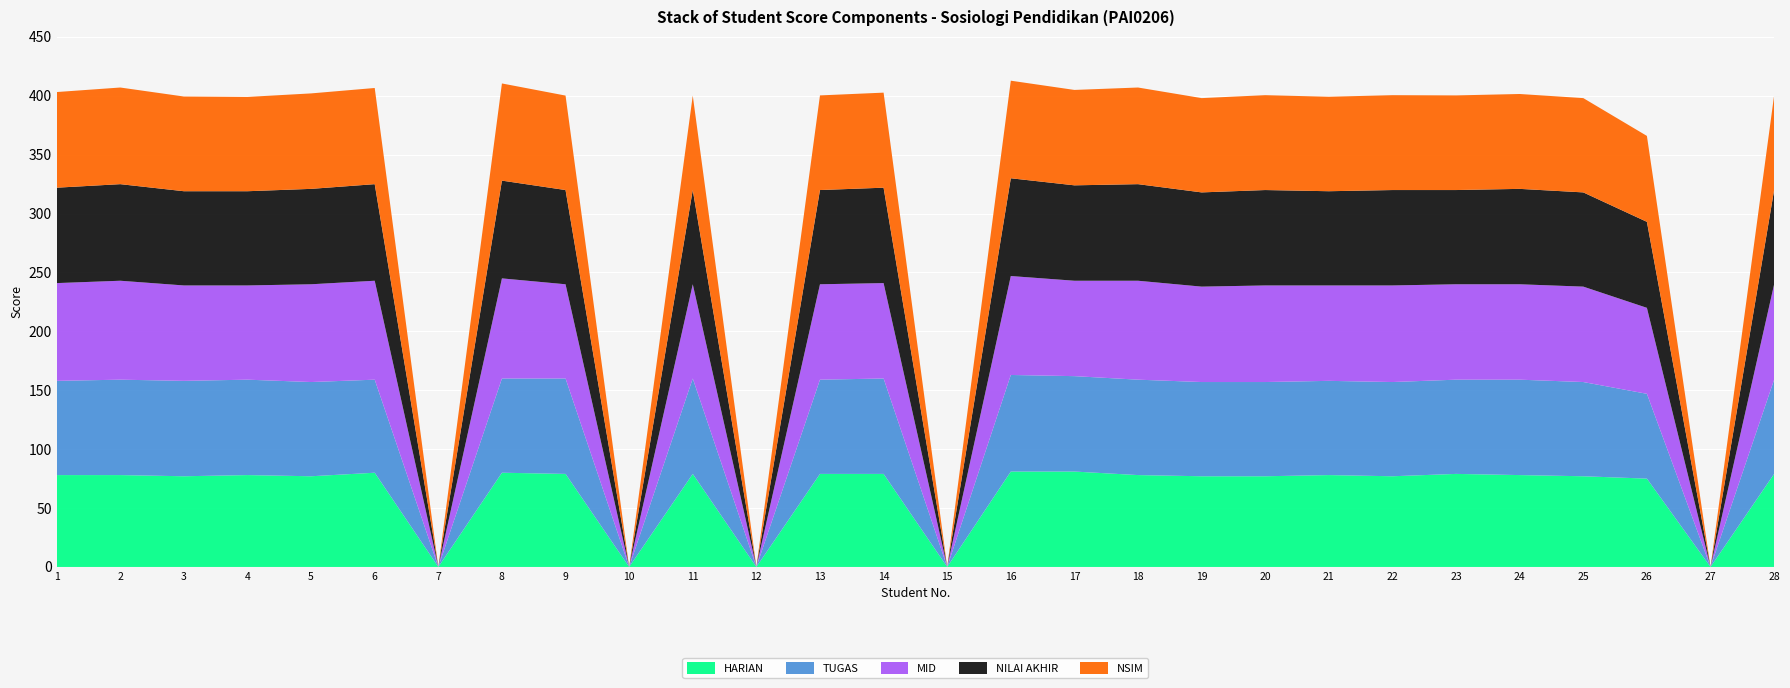

Reading left to right, what are all the values shown in this chart?

HARIAN: 78.0	78.0	77.0	78.0	77.0	80.0	0.0	80.0	79.0	0.0	79.0	0.0	79.0	79.0	0.0	81.0	81.0	78.0	77.0	77.0	78.0	77.0	79.0	78.0	77.0	75.0	0.0	79.0
TUGAS: 80.0	81.0	81.0	81.0	80.0	79.0	0.0	80.0	81.0	0.0	81.0	0.0	80.0	81.0	0.0	82.0	81.0	81.0	80.0	80.0	80.0	80.0	80.0	81.0	80.0	72.0	0.0	80.0
MID: 83.0	84.0	81.0	80.0	83.0	84.0	0.0	85.0	80.0	0.0	80.0	0.0	81.0	81.0	0.0	84.0	81.0	84.0	81.0	82.0	81.0	82.0	81.0	81.0	81.0	73.0	0.0	81.0
NILAI AKHIR: 81.0	82.0	80.0	80.0	81.0	82.0	0.0	83.0	80.0	0.0	80.0	0.0	80.0	81.0	0.0	83.0	81.0	82.0	80.0	81.0	80.0	81.0	80.0	81.0	80.0	73.0	0.0	80.0
NSIM: 81.2	82.0	80.4	80.0	81.0	81.7	0.0	82.5	80.2	0.0	80.2	0.0	80.3	80.7	0.0	82.8	81.0	82.0	80.0	80.5	80.2	80.5	80.3	80.5	80.0	73.0	0.0	80.3